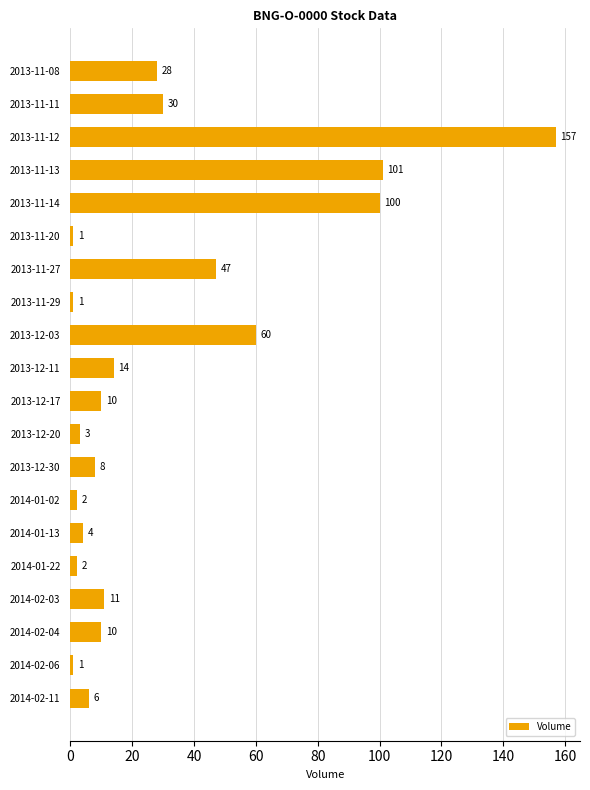

Is it true that the value at 2014-02-11 is 6?

True